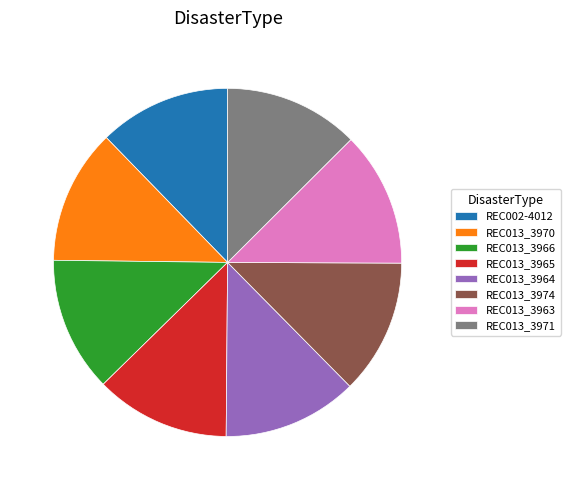

Count the number of slices in the pie.

8